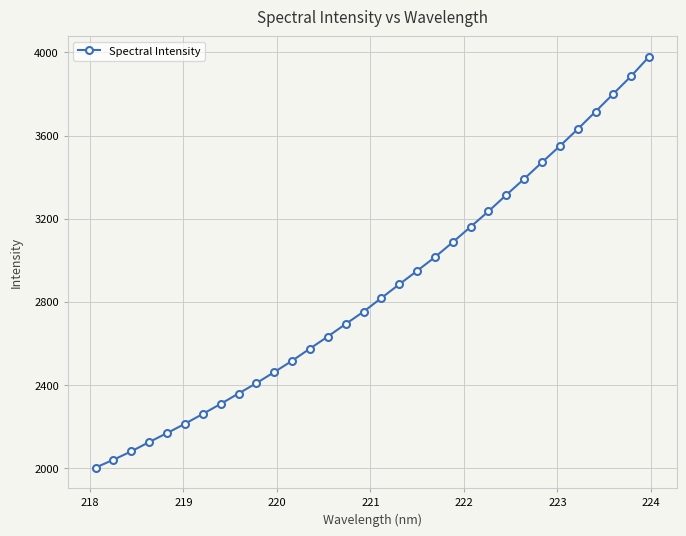

True or false: there are more than 2 points higher than both neighbors.

False